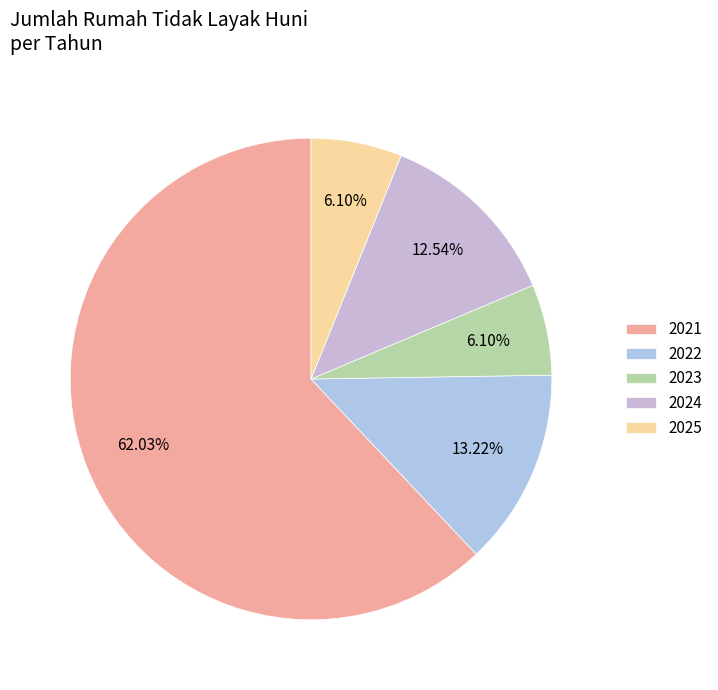

How many slices are in this pie chart?

5